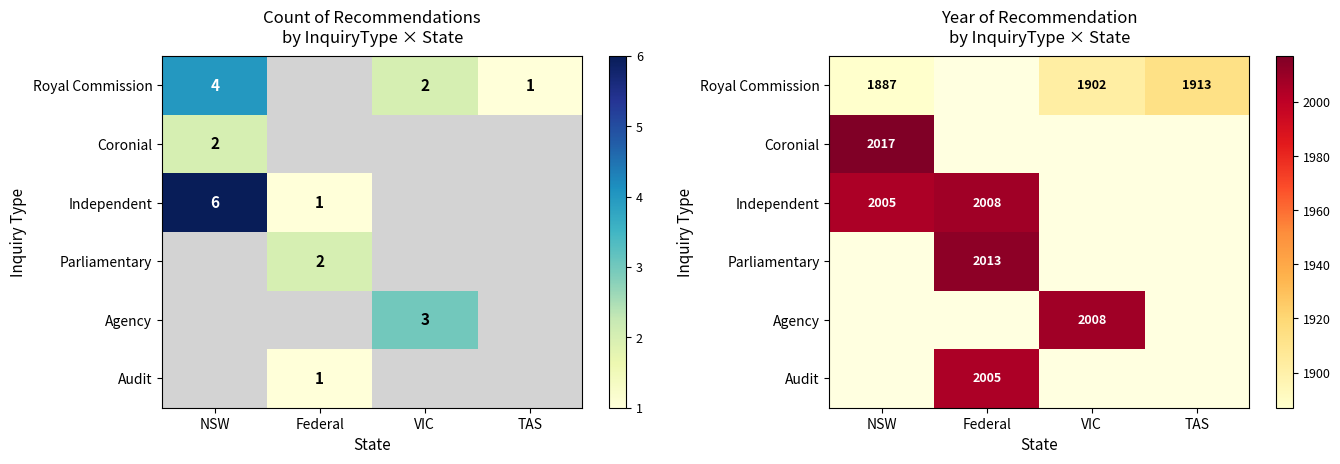

Is it true that Agency equals 2008 at VIC?

True